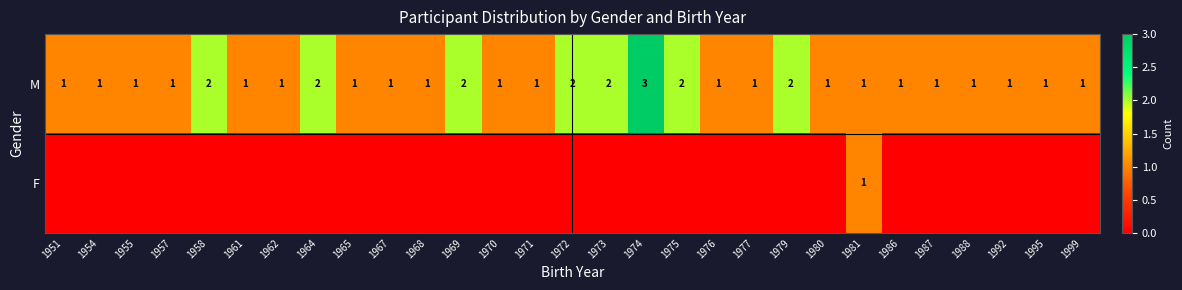

What is the sum of the M values at 1965 and 1973?

3